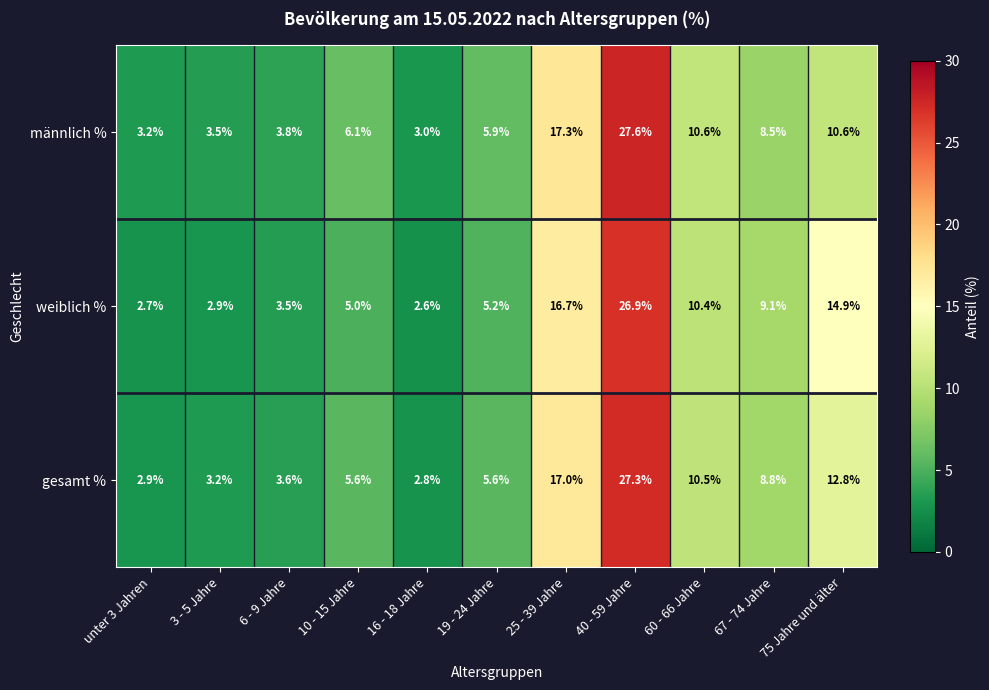

What is the difference between the gesamt % values at 16 - 18 Jahre and 60 - 66 Jahre?

7.7